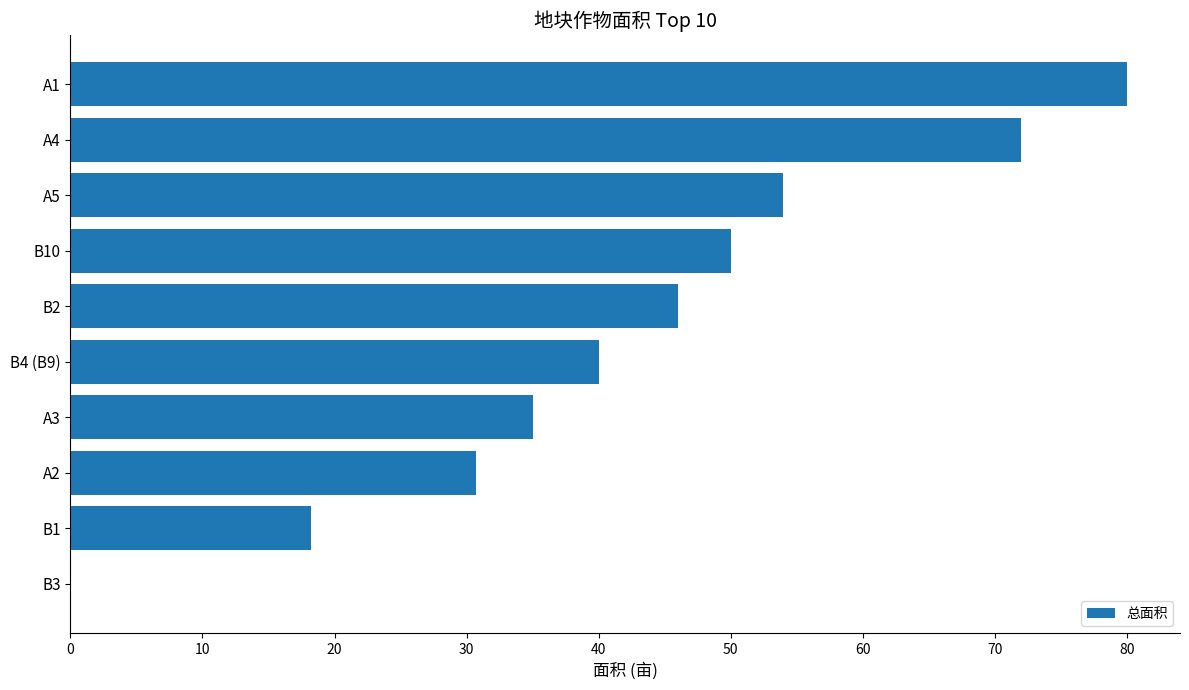

What value does the data have at A5?

54.0